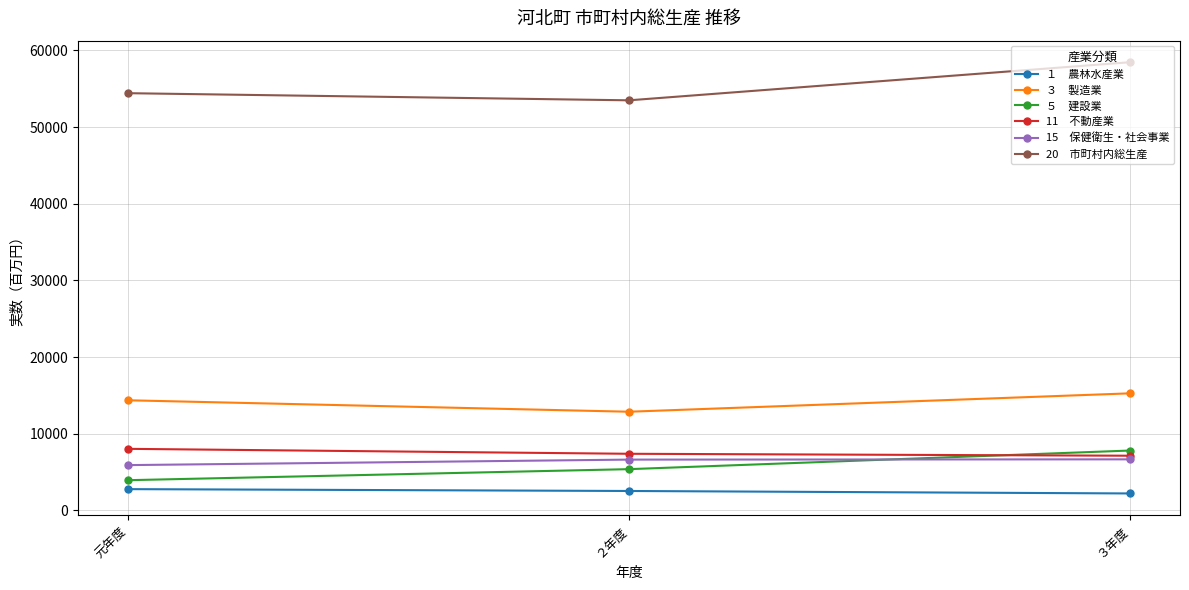

What is the total value across all series at 元年度?

89491